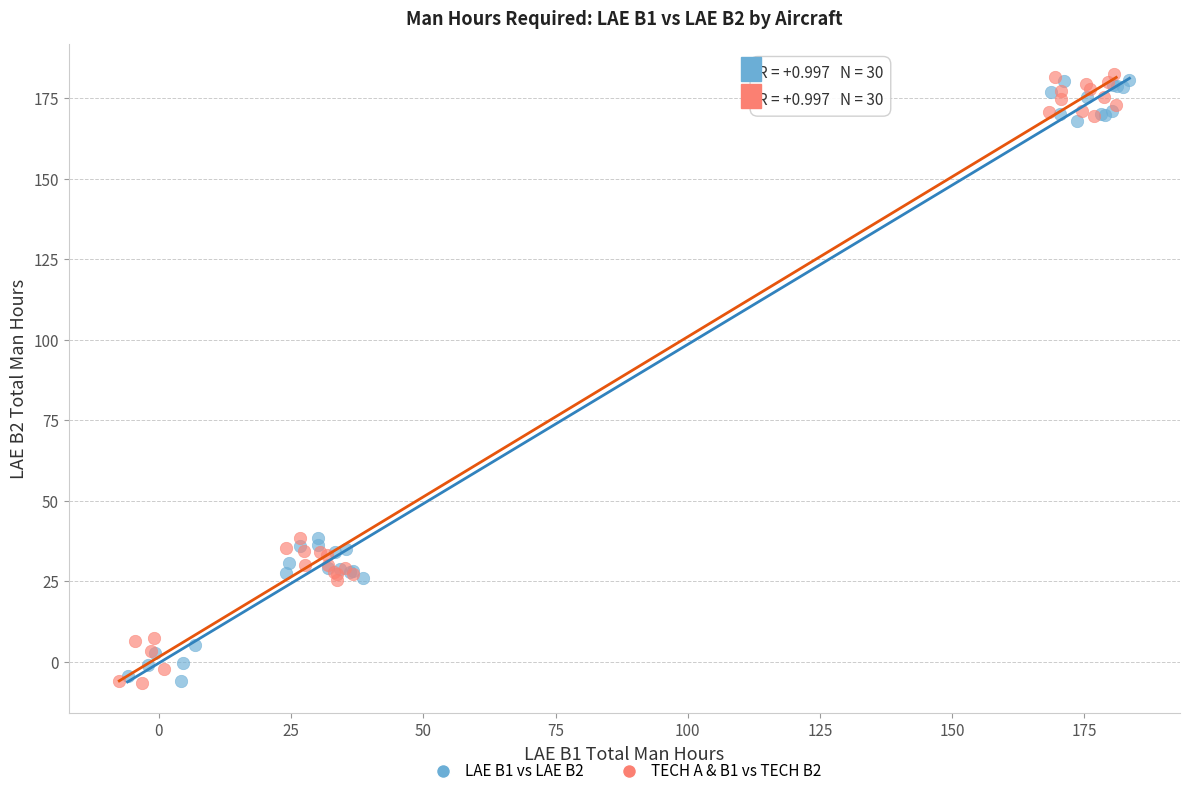

Which series has the widest spread of Y values?

TECH A & B1 vs TECH B2